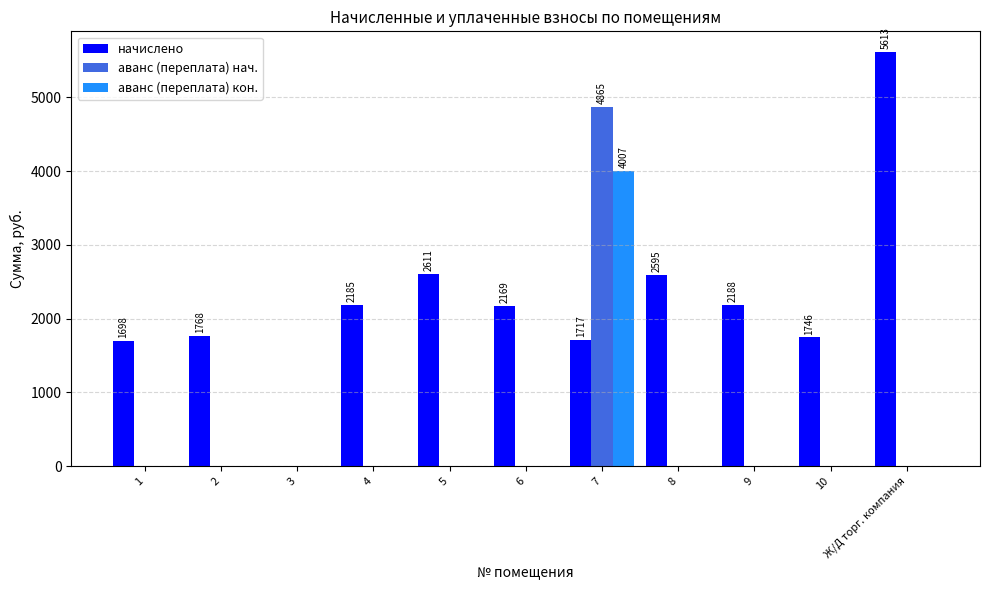

What is the sum of the начислено values at 8 and 1?

4293.0